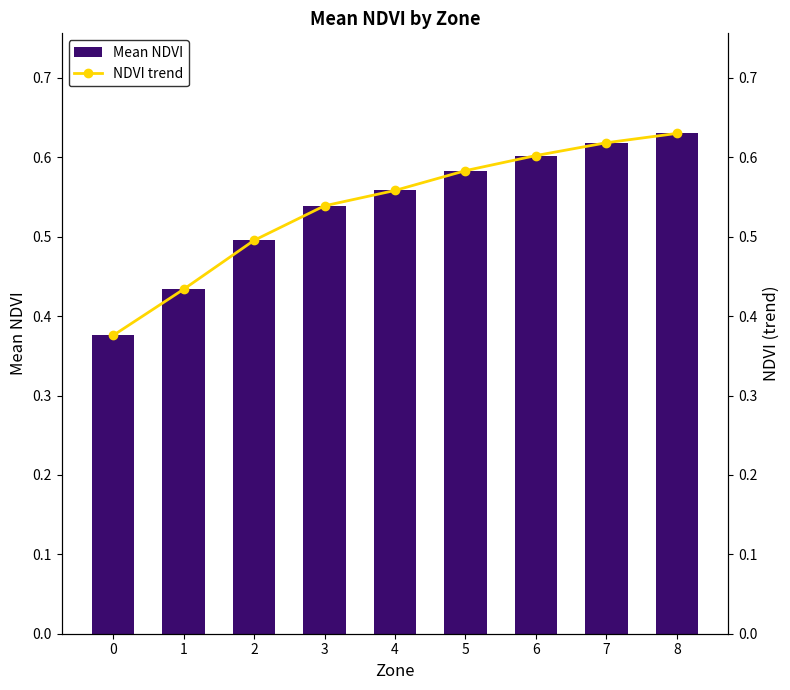

What is the total value across all series at 5?

1.2